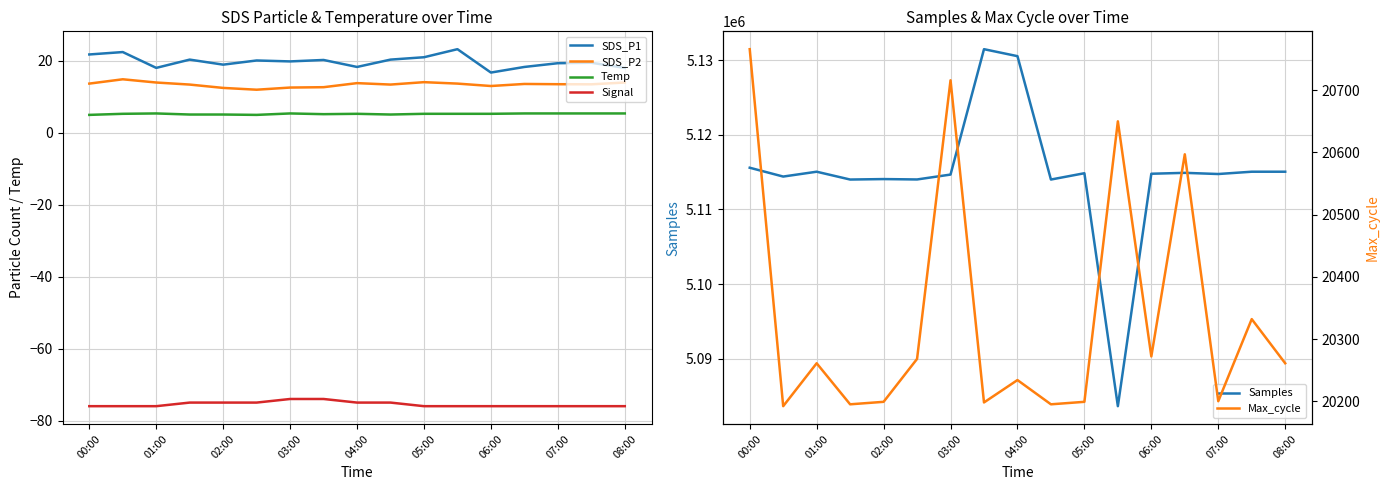

Is it true that Samples equals 5114752 at 07:00?

True